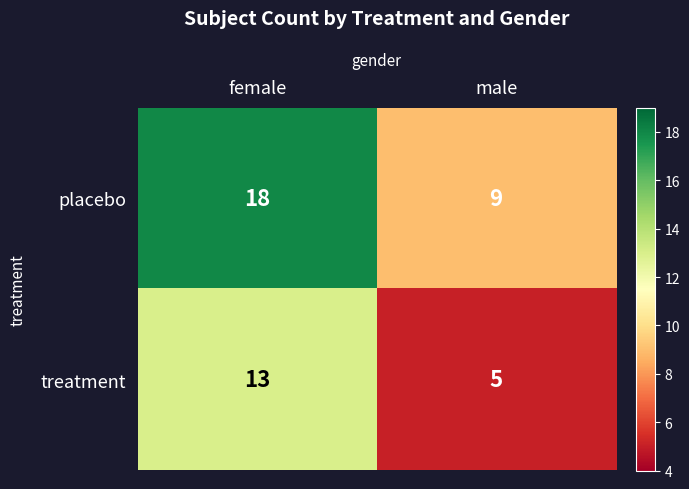

Is it true that placebo equals 18 at female?

True